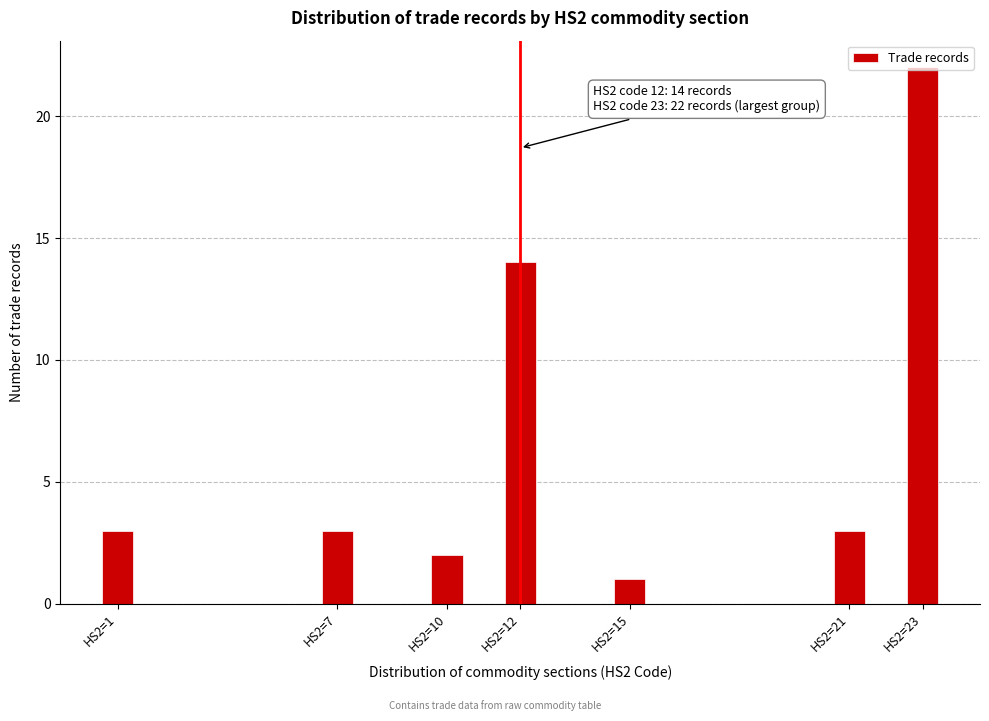

Where is the data nearest to the value 11?

HS2=12